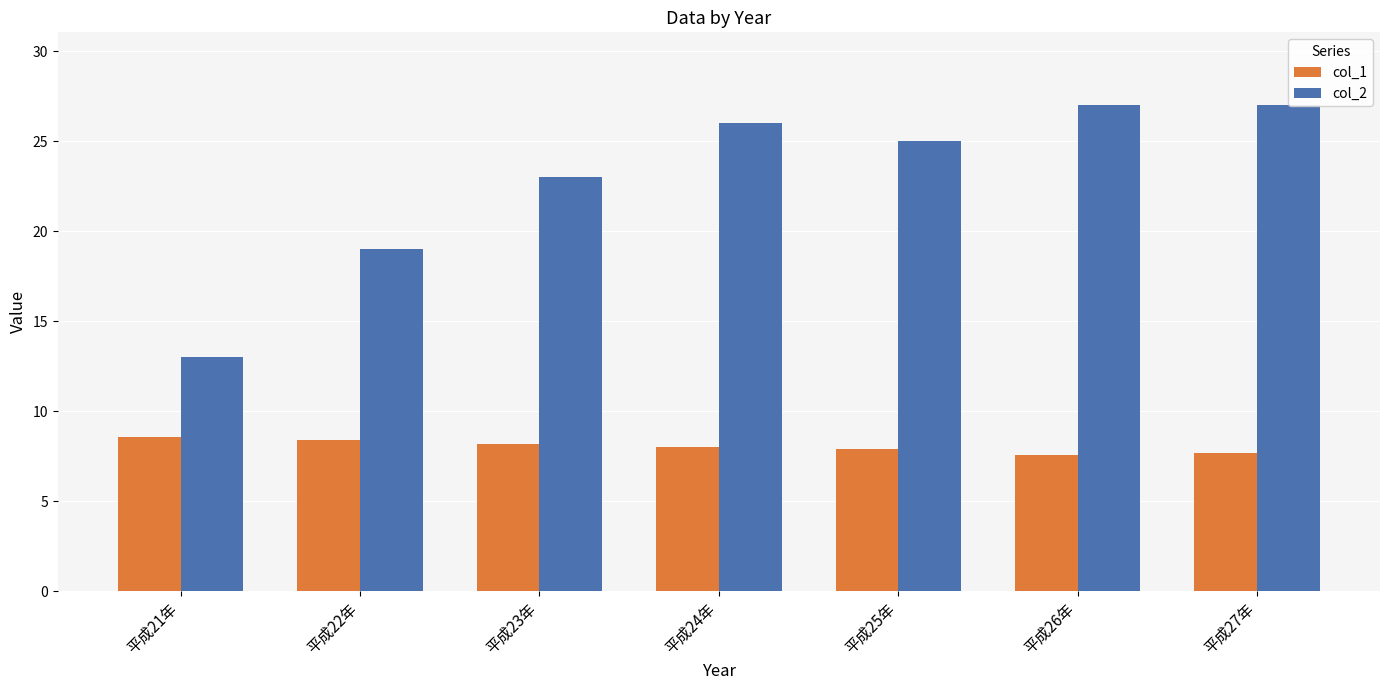

At which category does the chart reach its peak across all series?

平成26年